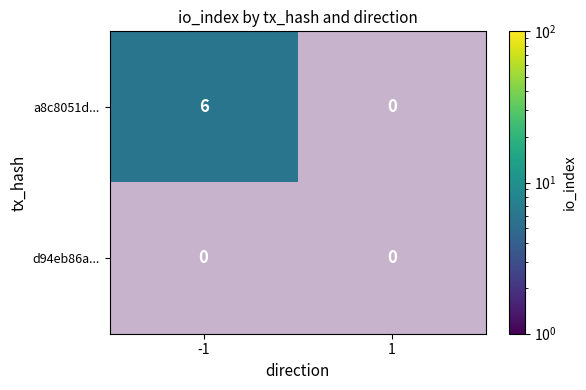

List the labels in order of a8c8051d... value, smallest first.

1, -1